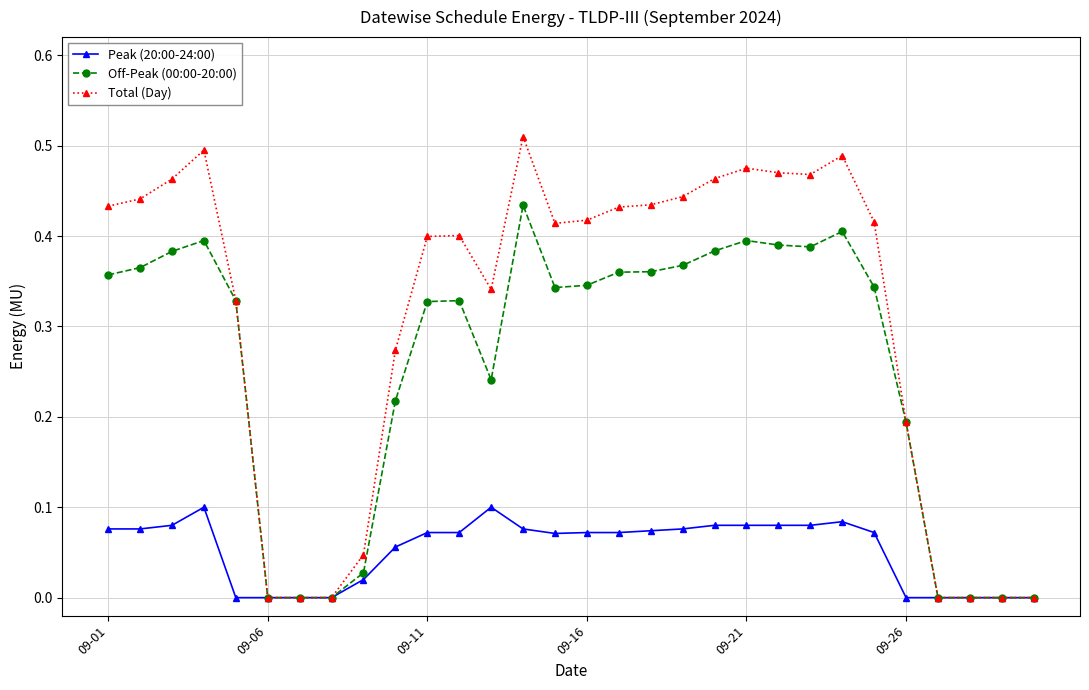

Which series has the largest range (max minus min)?

Total (Day)